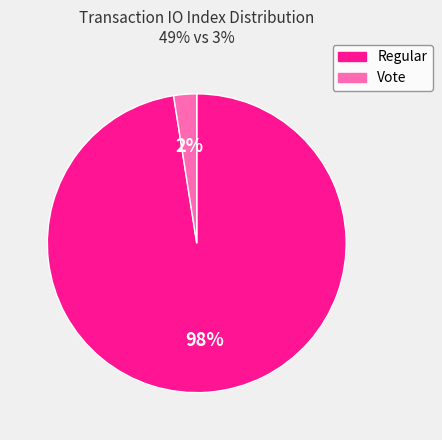

To the nearest percent, what portion does Regular represent?

98%